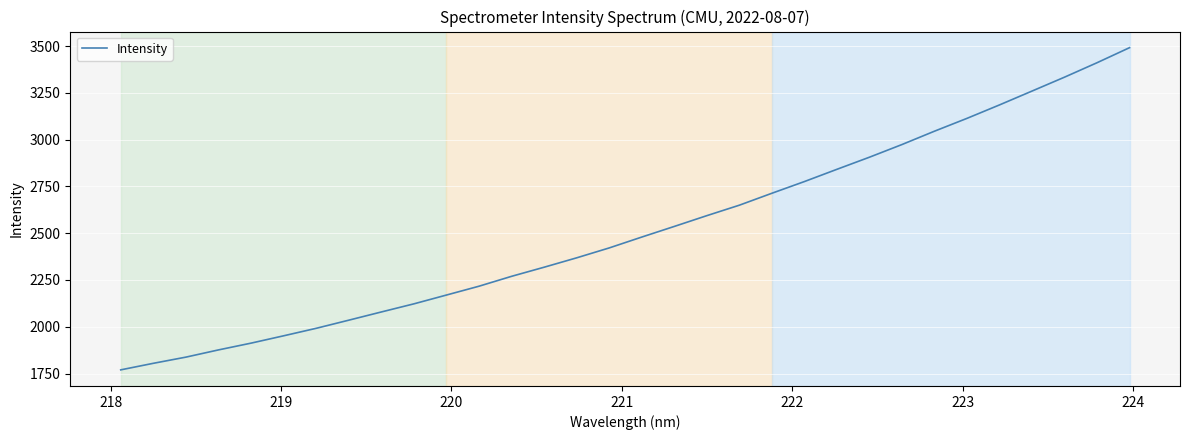

How many values exceed 2479?

16